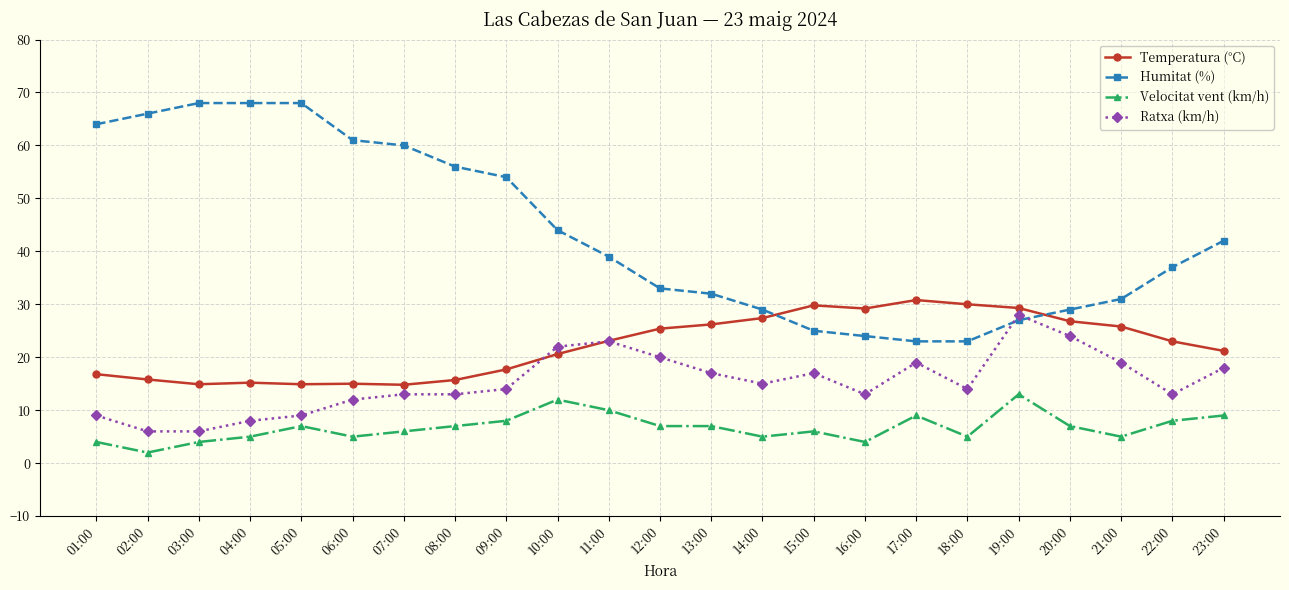

Between 12:00 and 13:00, which series saw the biggest shift?

Ratxa (km/h)